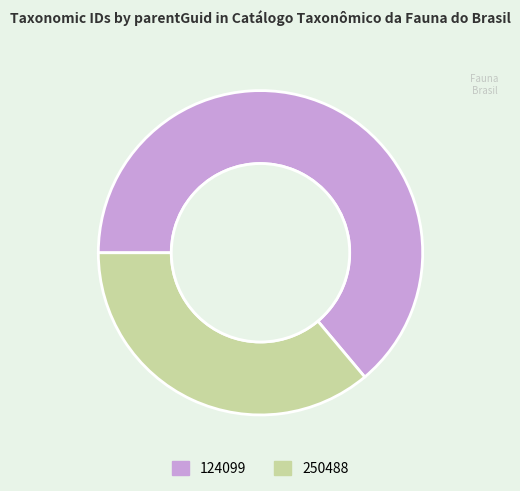

Is it true that 124099 is 64% of the pie?

True